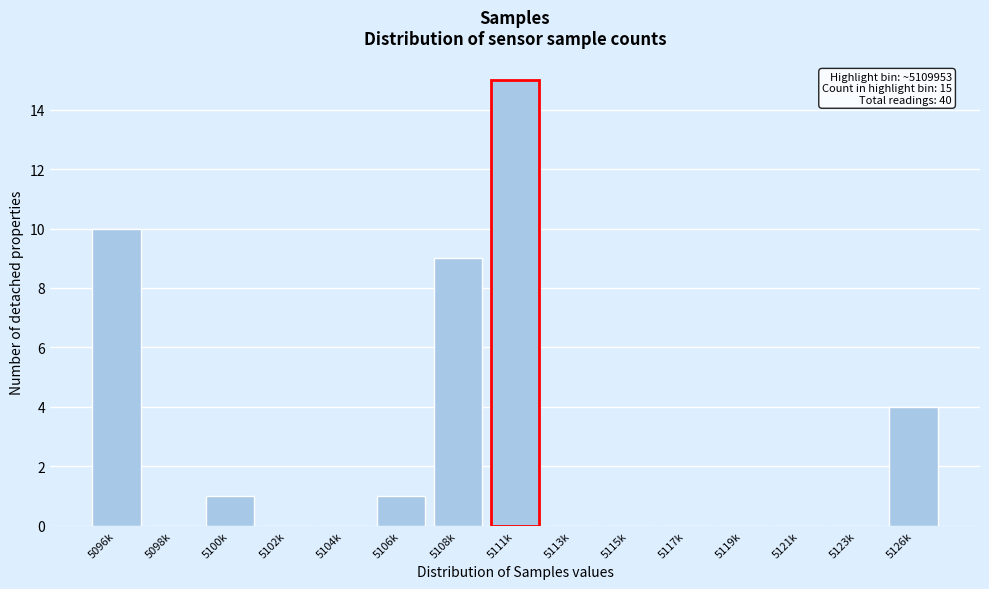

Reading right to left, transcribe all the data shown in this chart.

5126k=4	5123k=0	5121k=0	5119k=0	5117k=0	5115k=0	5113k=0	5111k=15	5108k=9	5106k=1	5104k=0	5102k=0	5100k=1	5098k=0	5096k=10